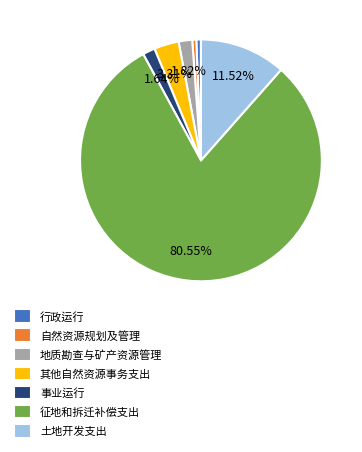

What is the majority slice?

征地和拆迁补偿支出